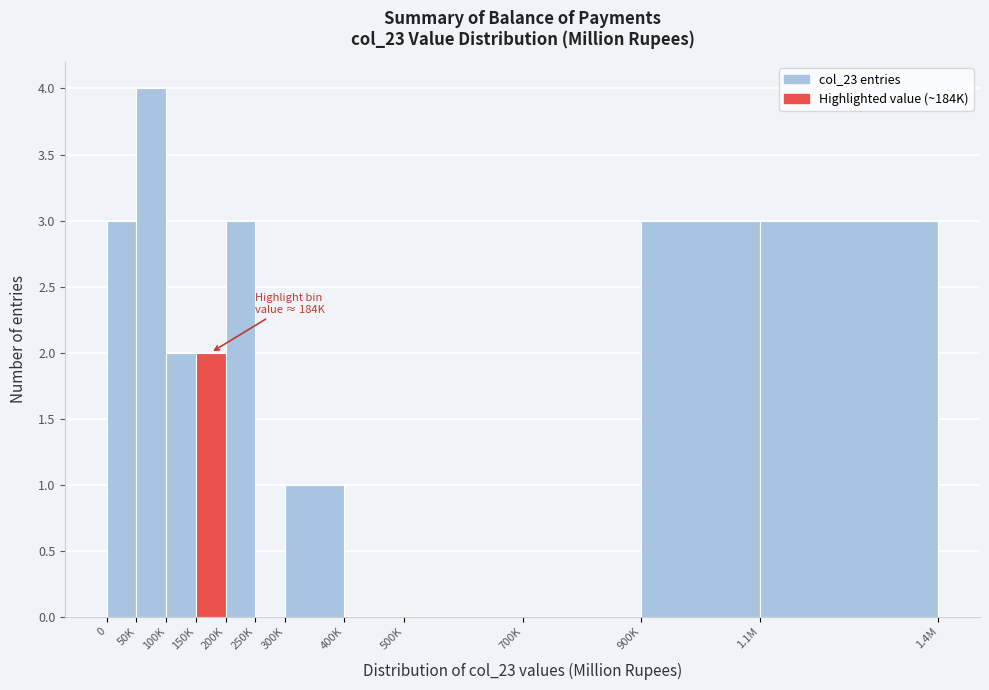

Reading left to right, list all the values displayed in this chart.

0=3	50K=4	100K=2	150K=2	200K=3	250K=0	300K=1	400K=0	500K=0	700K=0	900K=3	1.1M=3